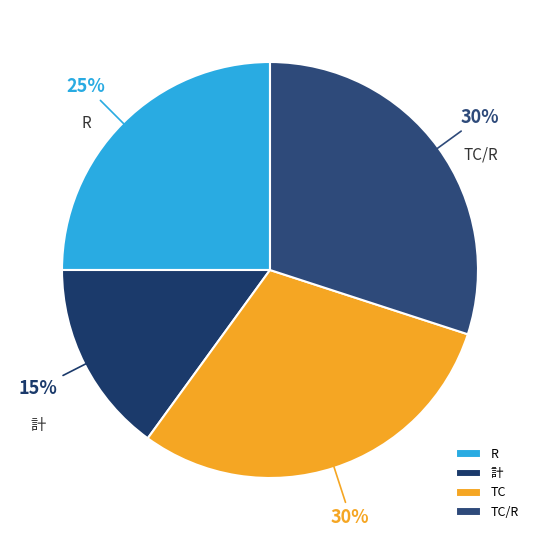

To the nearest percent, what percentage of the pie is TC/R?

30%